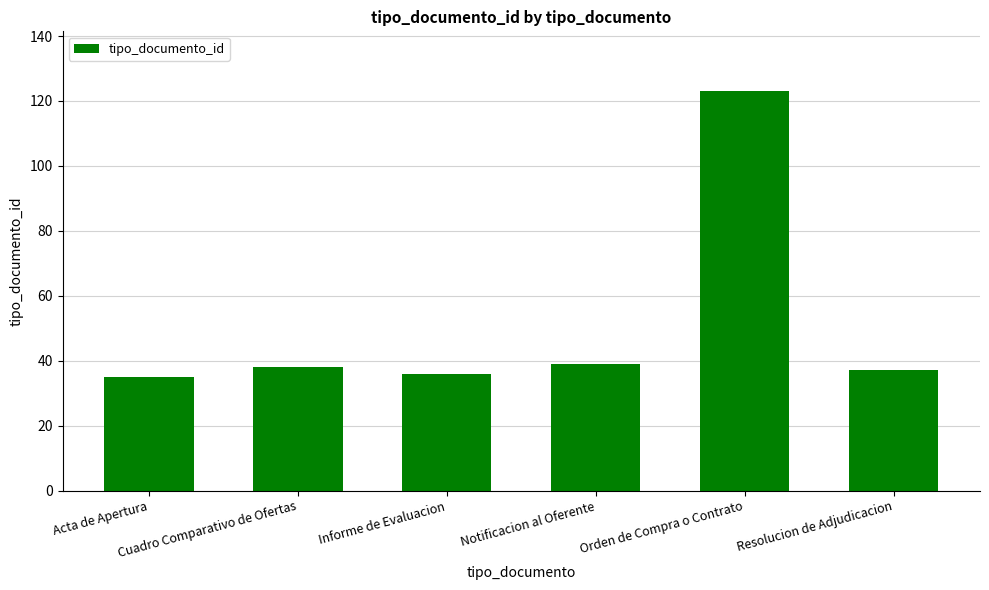

What is the difference between the maximum and minimum values?

88